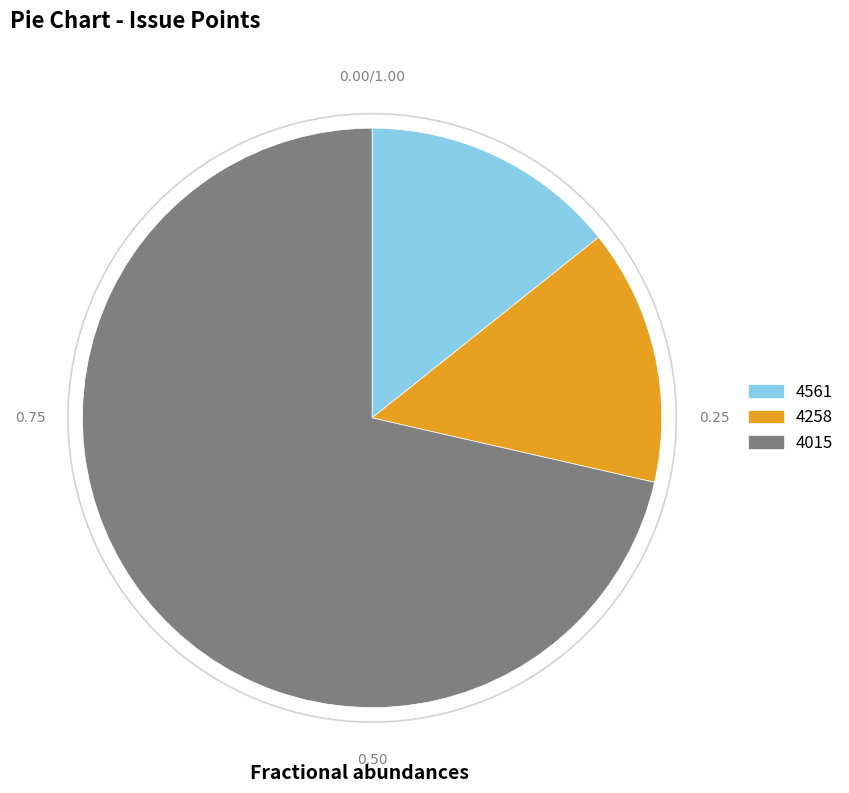

Between 4015 and 4258, which is larger?

4015